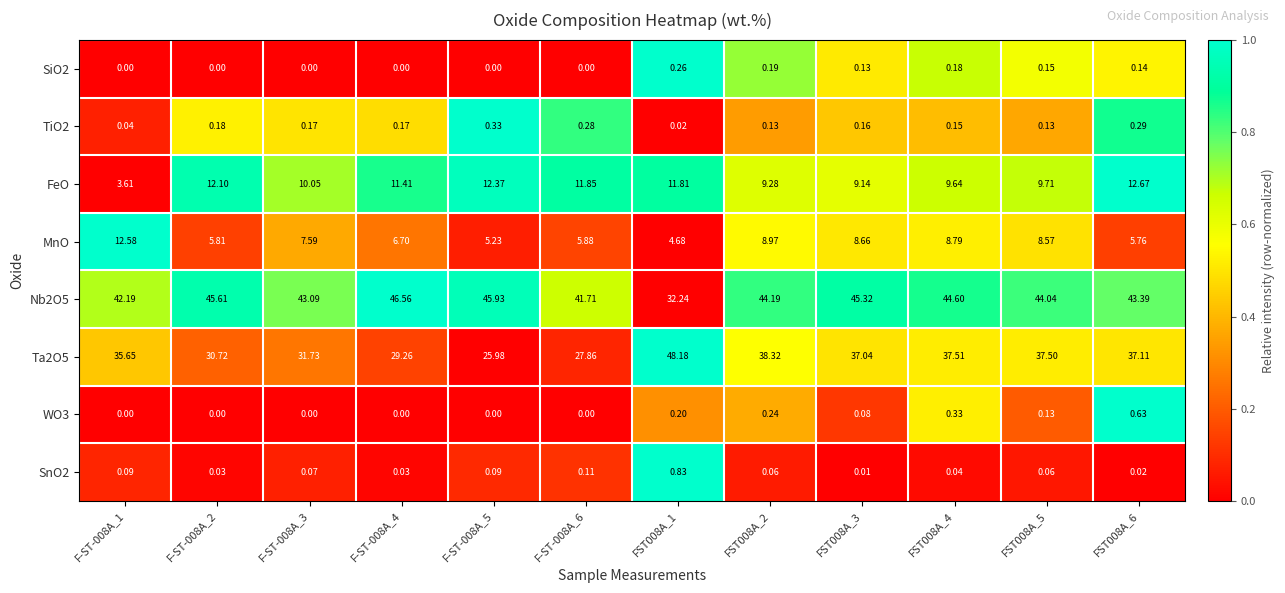

Is the value of Ta2O5 at FST008A_4 greater than the value of WO3 at F-ST-008A_5?

Yes